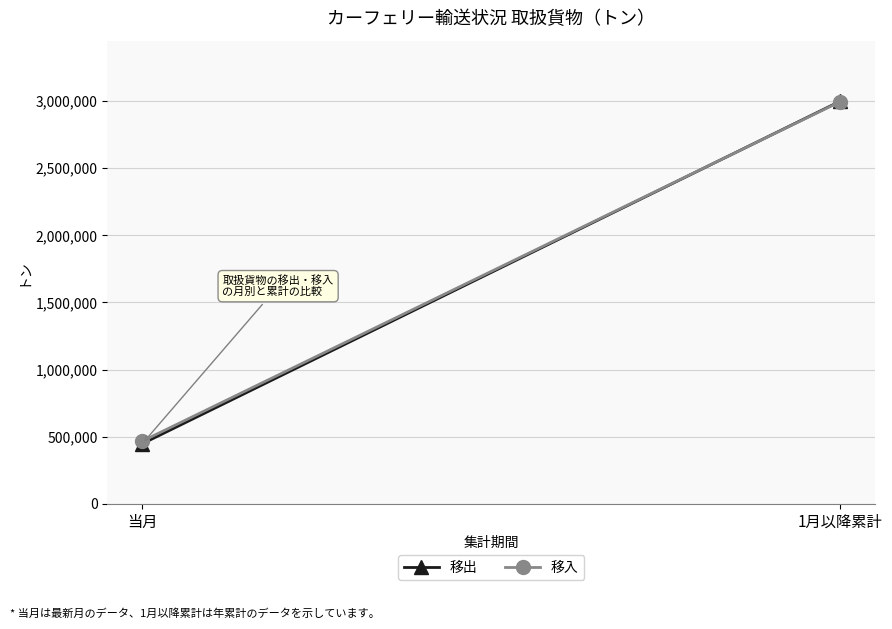

Which series has the largest range (max minus min)?

移出